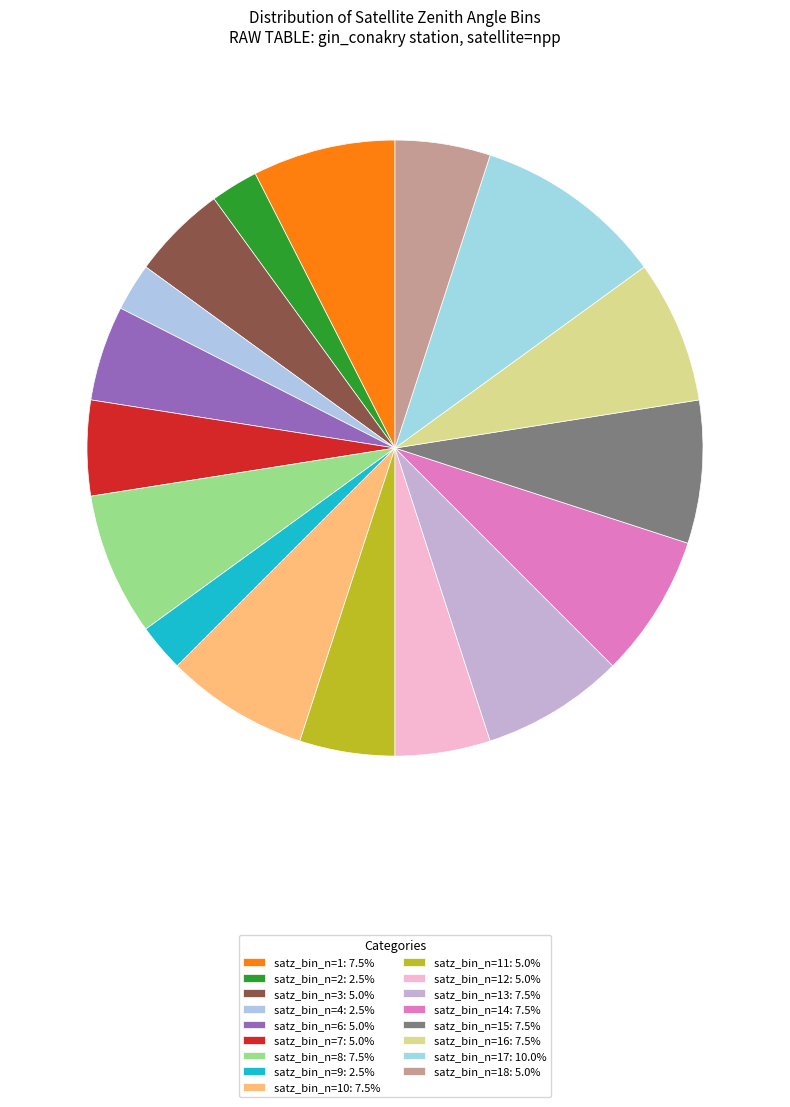

How many segments does this pie chart have?

17